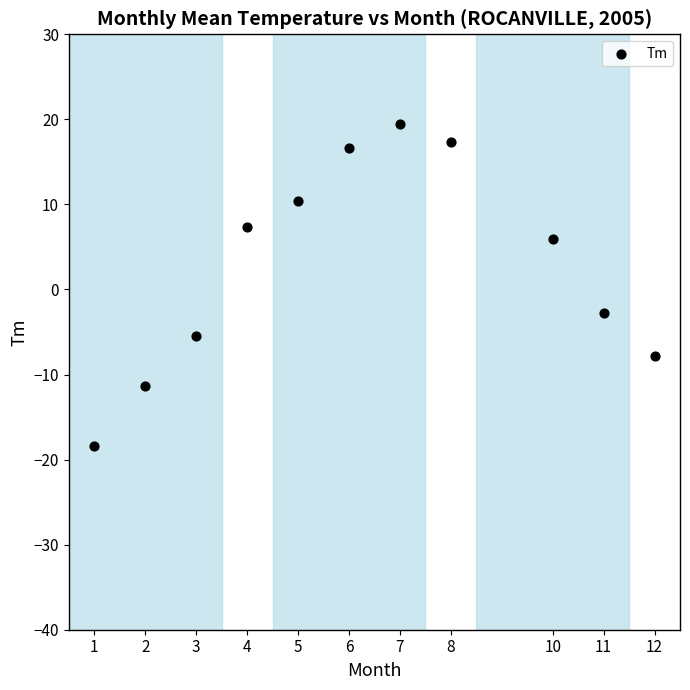

What Y value in the scatter plot is closest to 0?

-2.8